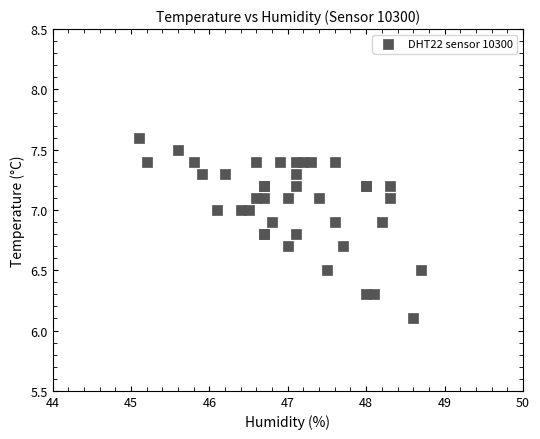

What Y value in the scatter plot is closest to 6?

6.1